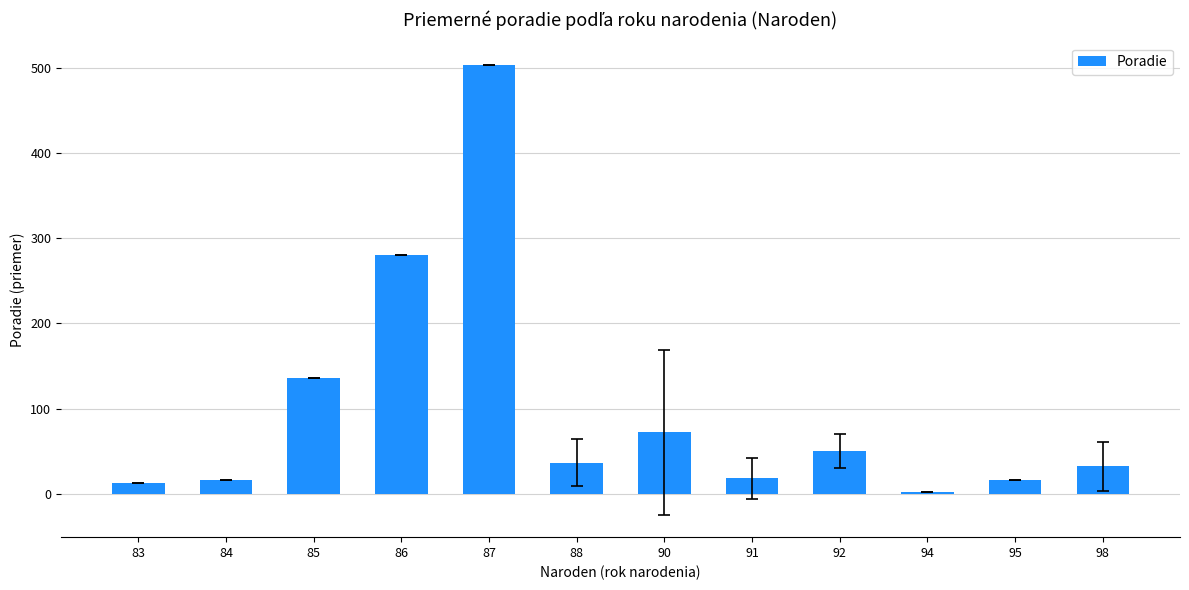

Between 87 and 86, which is larger?

87